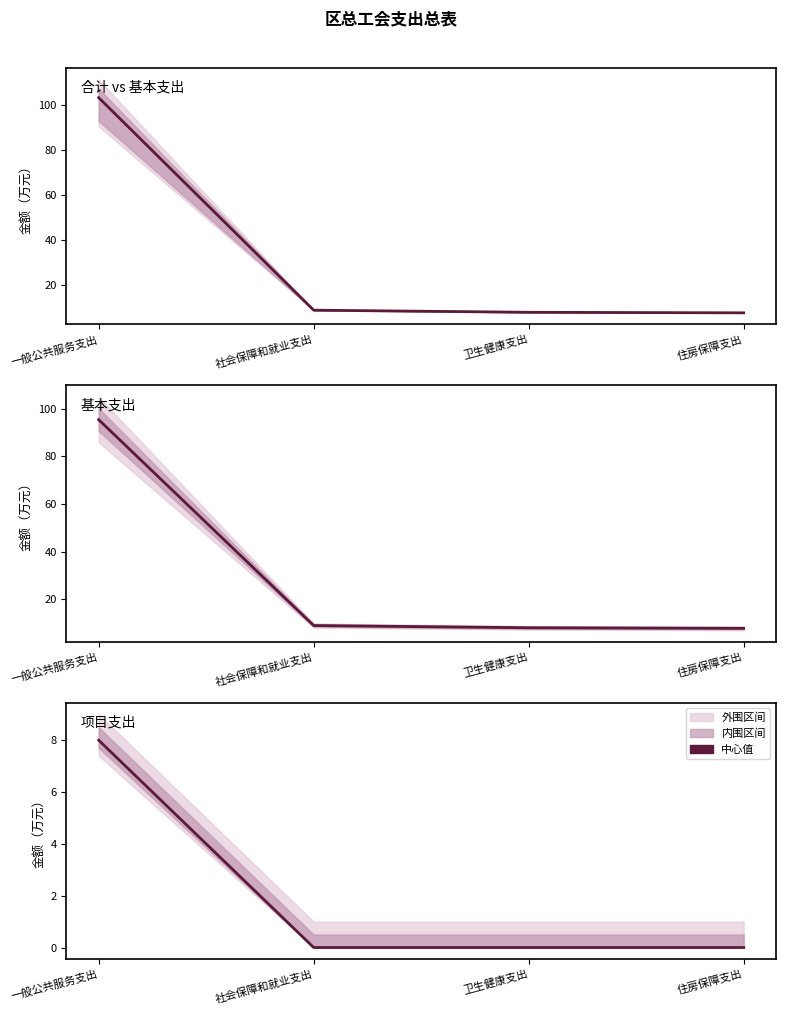

Is it true that 基本支出 equals 164.8 at 一般公共服务支出?

False